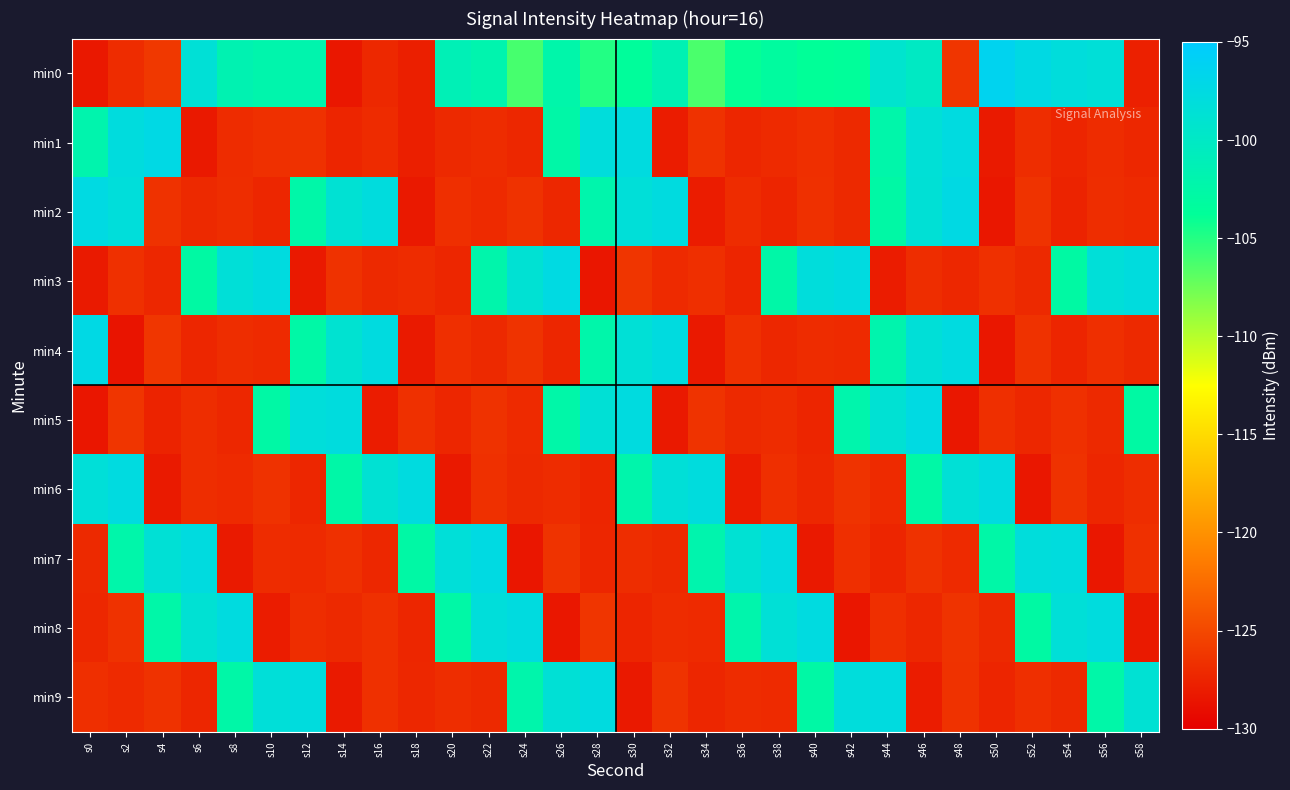

Reading left to right, extract all data points from this chart.

min0: s0=-128.2	s2=-126.9	s4=-126.0	s6=-98.5	s8=-101.6	s10=-102.1	s12=-102.0	s14=-128.3	s16=-127.2	s18=-127.8	s20=-101.3	s22=-101.9	s24=-106.2	s26=-102.3	s28=-104.9	s30=-103.6	s32=-101.5	s34=-106.3	s36=-103.9	s38=-103.1	s40=-103.8	s42=-103.6	s44=-99.2	s46=-100.1	s48=-126.3	s50=-96.4	s52=-97.4	s54=-98.1	s56=-98.4	s58=-127.7
min1: s0=-102.0	s2=-97.9	s4=-97.3	s6=-128.2	s8=-126.9	s10=-126.6	s12=-126.6	s14=-127.4	s16=-127.0	s18=-127.8	s20=-127.1	s22=-126.9	s24=-127.2	s26=-102.5	s28=-98.1	s30=-97.8	s32=-128.0	s34=-126.5	s36=-127.3	s38=-127.0	s40=-126.7	s42=-127.1	s44=-102.3	s46=-98.5	s48=-97.6	s50=-128.1	s52=-126.8	s54=-127.4	s56=-126.9	s58=-127.2
min2: s0=-97.5	s2=-98.2	s4=-126.5	s6=-127.1	s8=-126.8	s10=-127.3	s12=-102.4	s14=-98.8	s16=-97.9	s18=-128.2	s20=-126.7	s22=-127.0	s24=-126.5	s26=-127.2	s28=-102.1	s30=-98.3	s32=-97.7	s34=-128.0	s36=-126.9	s38=-127.4	s40=-126.6	s42=-127.1	s44=-102.7	s46=-98.6	s48=-97.4	s50=-128.3	s52=-126.4	s54=-127.5	s56=-126.8	s58=-127.0
min3: s0=-128.1	s2=-126.6	s4=-127.2	s6=-102.8	s8=-98.4	s10=-97.8	s12=-128.2	s14=-126.5	s16=-127.1	s18=-126.9	s20=-127.3	s22=-102.2	s24=-98.7	s26=-97.5	s28=-128.4	s30=-126.3	s32=-127.0	s34=-126.7	s36=-127.4	s38=-102.5	s40=-98.1	s42=-97.6	s44=-128.0	s46=-126.8	s48=-127.2	s50=-126.6	s52=-127.1	s54=-102.9	s56=-98.3	s58=-97.9
min4: s0=-97.3	s2=-128.5	s4=-126.2	s6=-127.3	s8=-126.8	s10=-127.0	s12=-102.6	s14=-98.9	s16=-97.7	s18=-128.1	s20=-126.7	s22=-127.1	s24=-126.4	s26=-127.3	s28=-102.3	s30=-98.5	s32=-97.8	s34=-128.2	s36=-126.6	s38=-127.2	s40=-126.9	s42=-127.0	s44=-102.0	s46=-98.4	s48=-97.6	s50=-128.3	s52=-126.5	s54=-127.4	s56=-126.7	s58=-127.1
min5: s0=-128.4	s2=-126.3	s4=-127.5	s6=-126.8	s8=-127.2	s10=-102.7	s12=-98.2	s14=-97.9	s16=-128.0	s18=-126.6	s20=-127.3	s22=-126.5	s24=-127.0	s26=-102.4	s28=-98.6	s30=-97.7	s32=-128.2	s34=-126.4	s36=-127.1	s38=-126.9	s40=-127.4	s42=-102.1	s44=-98.8	s46=-97.5	s48=-128.3	s50=-126.7	s52=-127.2	s54=-126.6	s56=-127.1	s58=-102.8
min6: s0=-98.3	s2=-97.6	s4=-128.1	s6=-126.8	s8=-127.0	s10=-126.5	s12=-127.3	s14=-102.5	s16=-98.7	s18=-97.8	s20=-128.2	s22=-126.6	s24=-127.1	s26=-126.9	s28=-127.4	s30=-102.2	s32=-98.4	s34=-97.9	s36=-128.0	s38=-126.7	s40=-127.2	s42=-126.4	s44=-127.0	s46=-102.6	s48=-98.5	s50=-97.7	s52=-128.3	s54=-126.5	s56=-127.3	s58=-126.8
min7: s0=-127.1	s2=-102.3	s4=-98.6	s6=-97.8	s8=-128.1	s10=-126.9	s12=-127.0	s14=-126.6	s16=-127.2	s18=-102.7	s20=-98.3	s22=-97.5	s24=-128.4	s26=-126.4	s28=-127.3	s30=-126.8	s32=-127.1	s34=-102.0	s36=-98.8	s38=-97.6	s40=-128.2	s42=-126.7	s44=-127.4	s46=-126.5	s48=-127.0	s50=-102.5	s52=-98.1	s54=-97.9	s56=-128.3	s58=-126.6
min8: s0=-127.2	s2=-126.5	s4=-102.4	s6=-98.7	s8=-97.7	s10=-128.0	s12=-126.8	s14=-127.1	s16=-126.6	s18=-127.3	s20=-102.6	s22=-98.2	s24=-97.8	s26=-128.3	s28=-126.3	s30=-127.4	s32=-126.9	s34=-127.0	s36=-102.1	s38=-98.5	s40=-97.6	s42=-128.4	s44=-126.7	s46=-127.2	s48=-126.4	s50=-127.1	s52=-102.8	s54=-98.4	s56=-97.9	s58=-128.1
min9: s0=-126.7	s2=-127.0	s4=-126.5	s6=-127.3	s8=-102.5	s10=-98.3	s12=-97.9	s14=-128.1	s16=-126.6	s18=-127.2	s20=-126.8	s22=-127.1	s24=-102.2	s26=-98.6	s28=-97.7	s30=-128.2	s32=-126.4	s34=-127.3	s36=-126.9	s38=-127.0	s40=-102.7	s42=-98.1	s44=-97.8	s46=-128.0	s48=-126.5	s50=-127.4	s52=-126.7	s54=-127.1	s56=-102.4	s58=-98.8